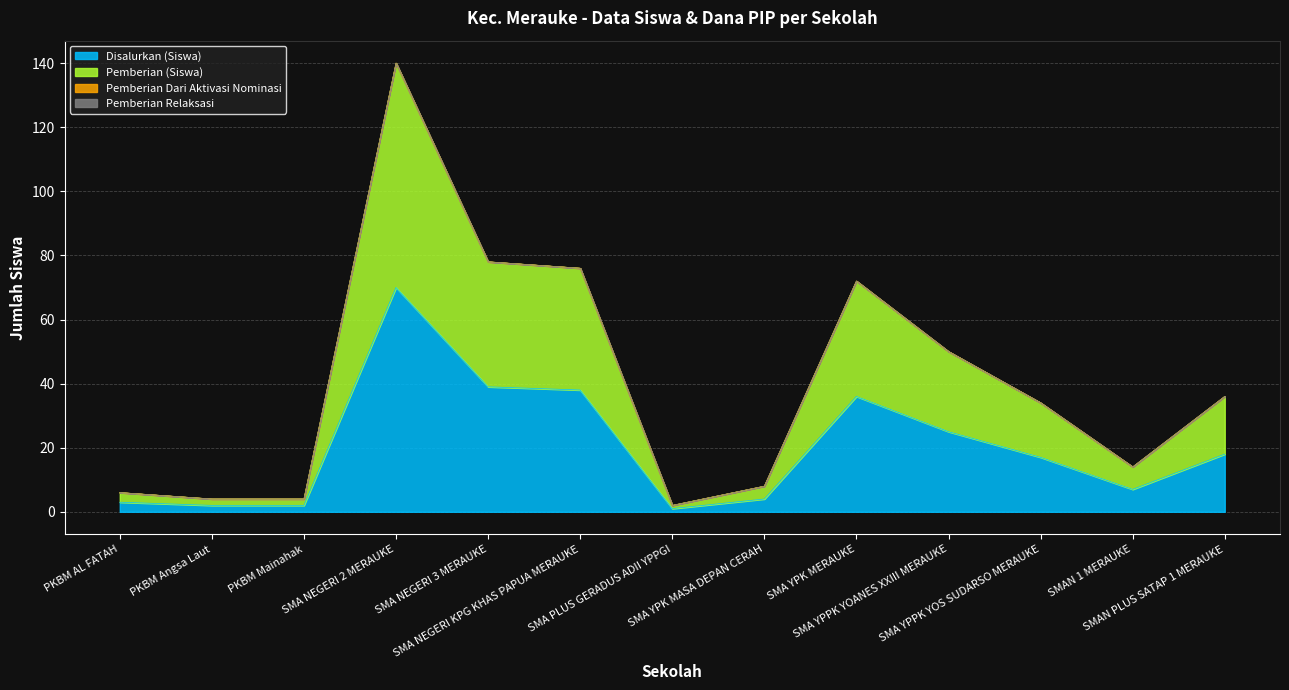

Does the chart display data point markers on the line(s)?

No